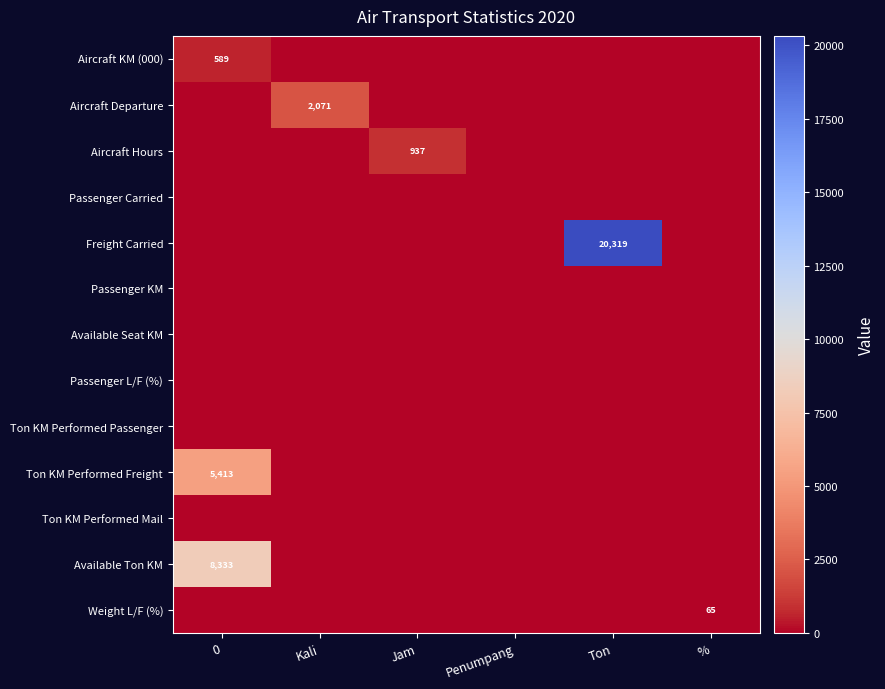

How many categories are shown in the chart?

6